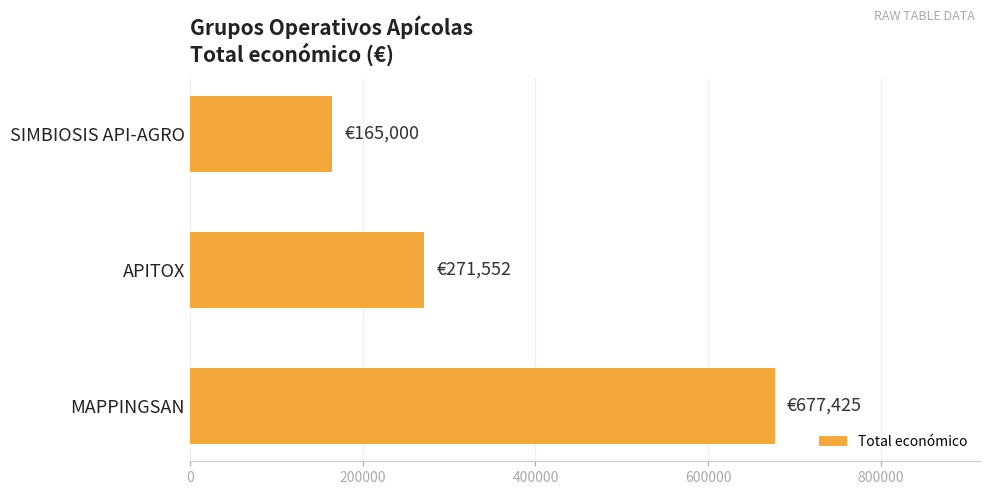

Reading bottom to top, list all the values displayed in this chart.

677425	271552	165000